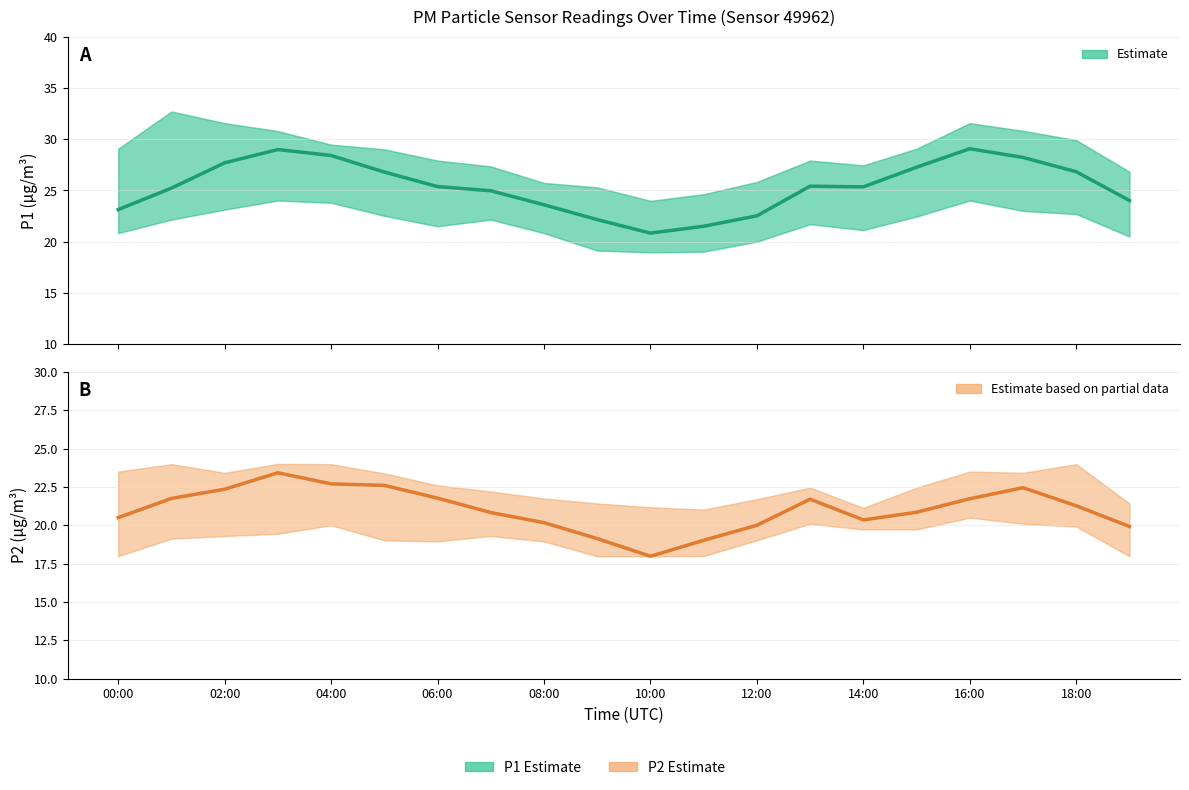

The value of Estimate (P1) at 11 is 21.5. True or false?

True